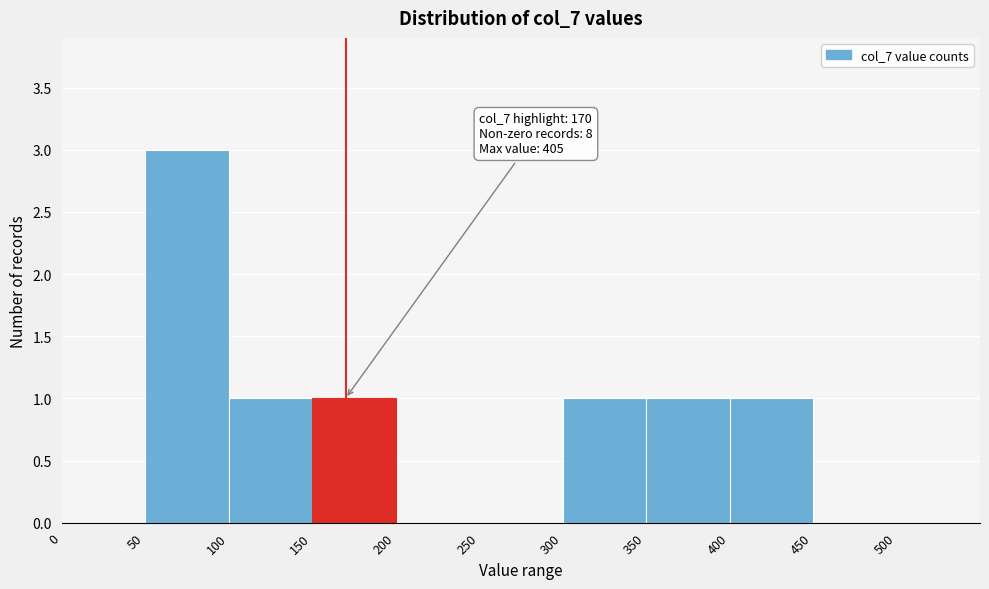

Over which range of the x-axis is the bar tallest?

50 to 100